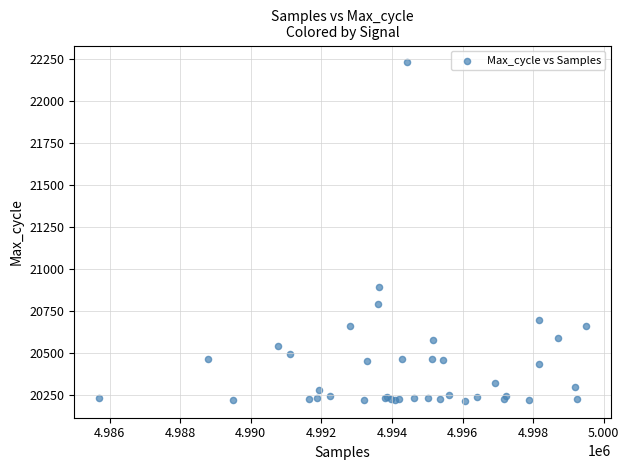

What Y value in the scatter plot is closest to 21221?

20895